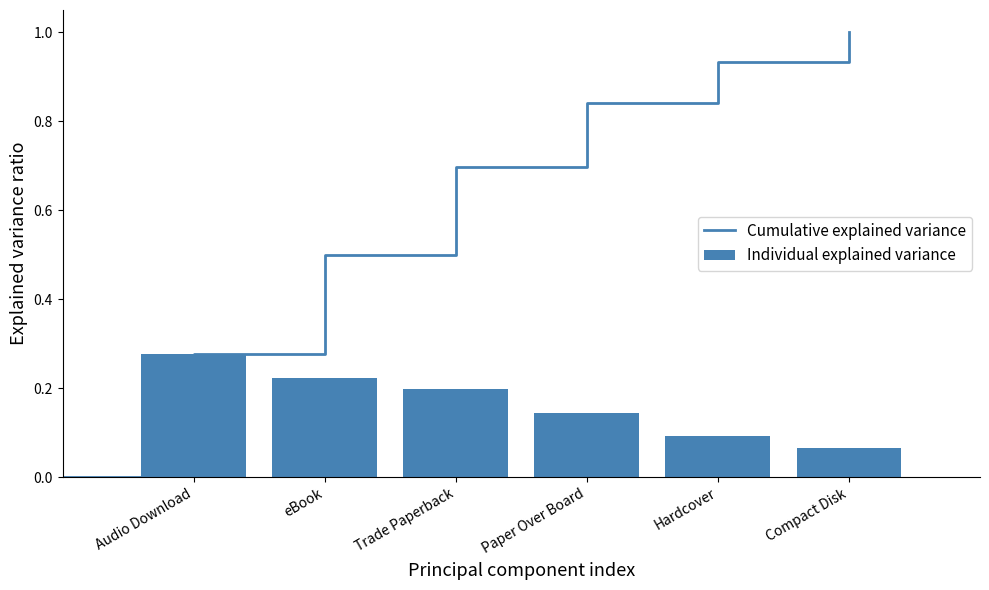

List the labels in order of value, smallest first.

Compact Disk, Hardcover, Paper Over Board, Trade Paperback, eBook, Audio Download